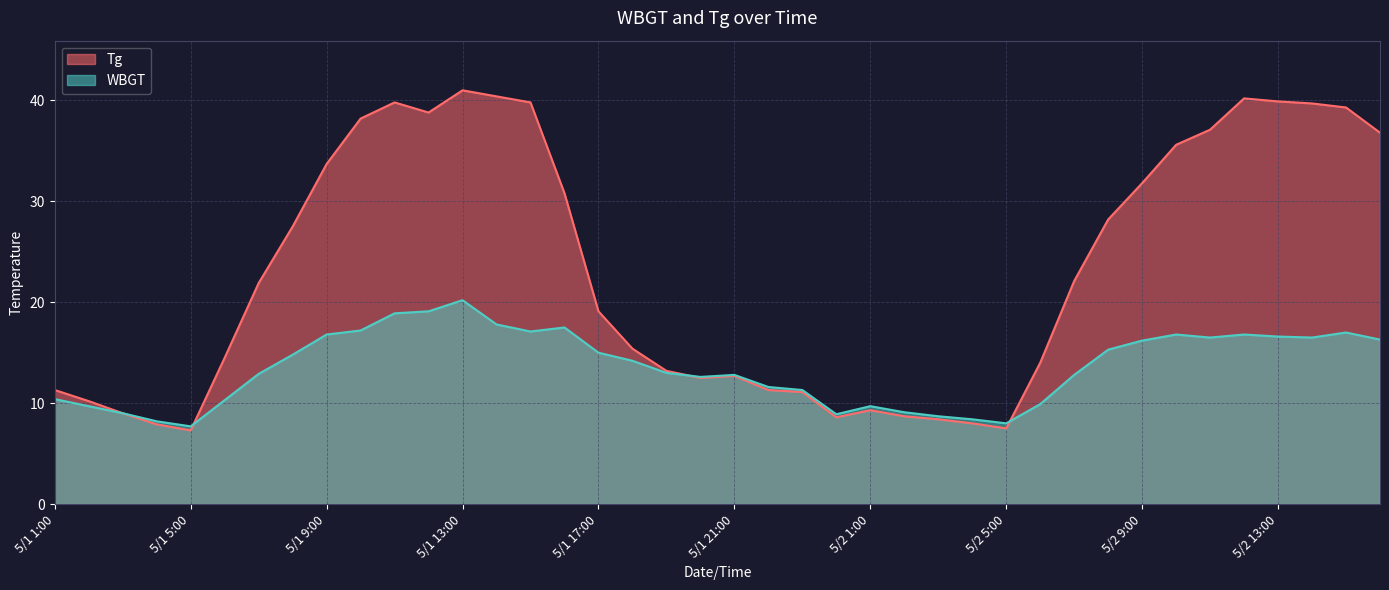

How many series are shown in this chart?

2